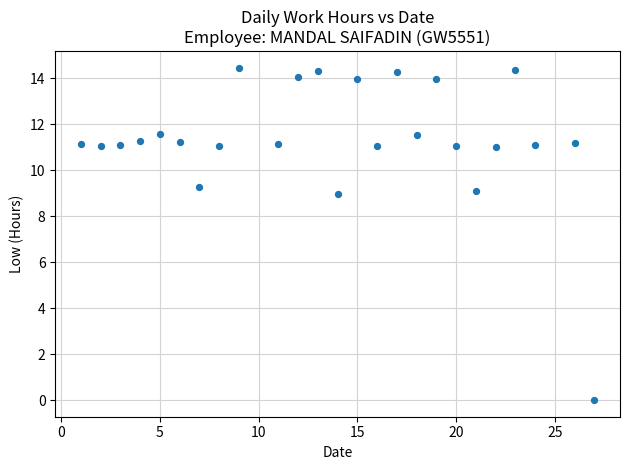

What is the range of Y values (max minus min)?

14.5